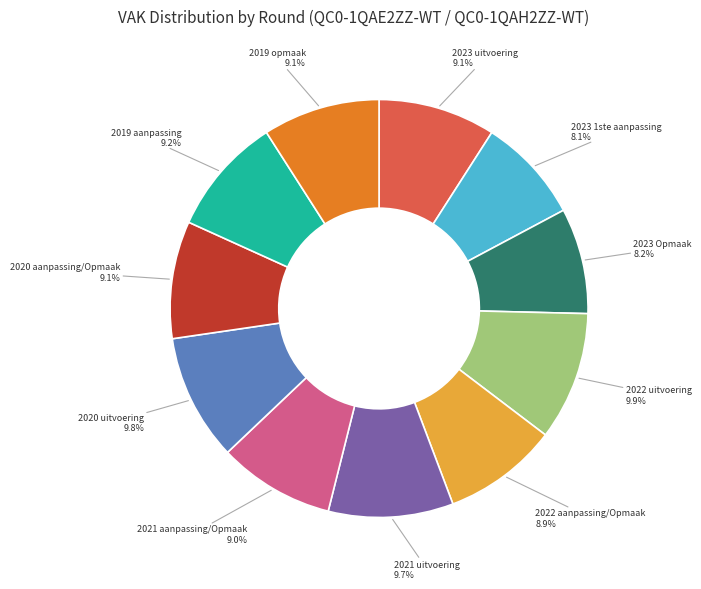

To the nearest percent, what is the combined percentage of 2022 aanpassing/Opmaak and 2023 uitvoering?

18%